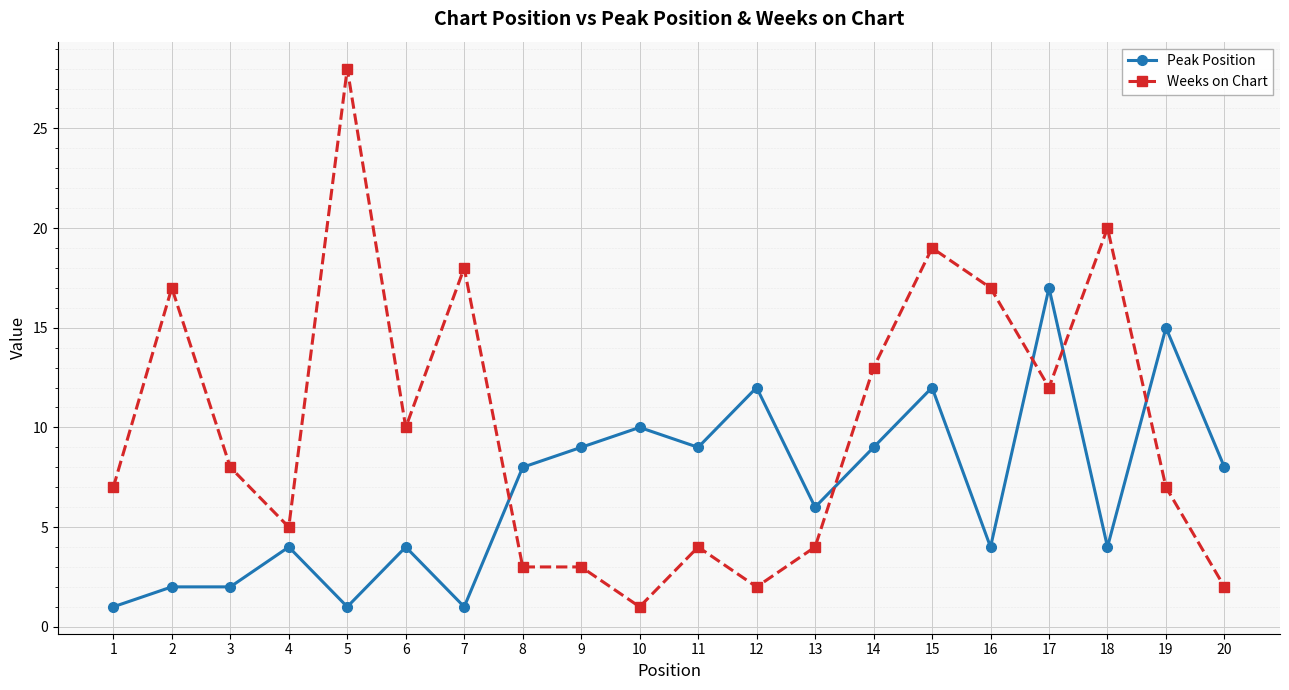

At which label does Peak Position reach its peak?

17